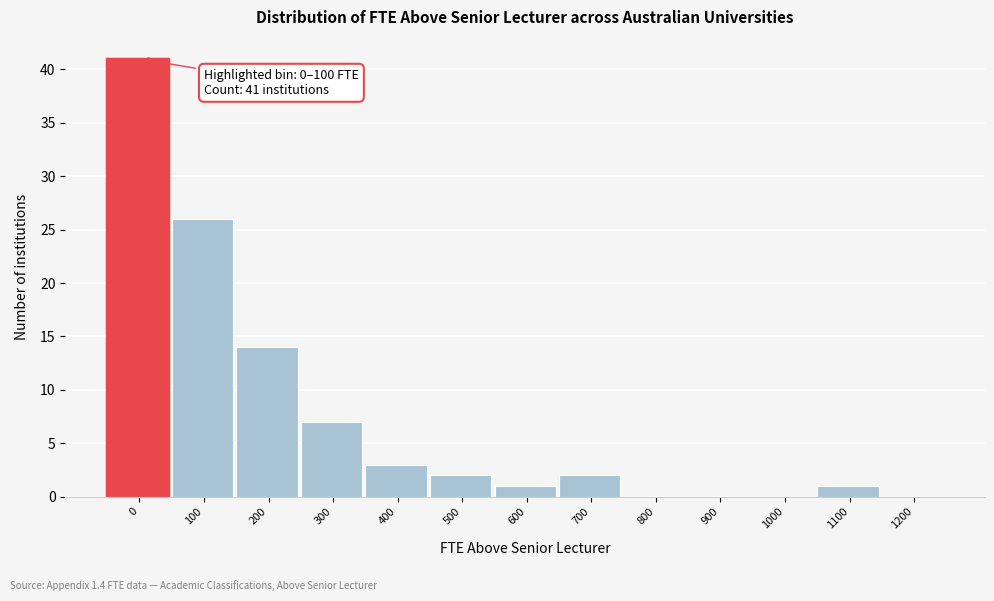

Reading right to left, what are all the values shown in this chart?

1200=0	1100=1	1000=0	900=0	800=0	700=2	600=1	500=2	400=3	300=7	200=14	100=26	0=41